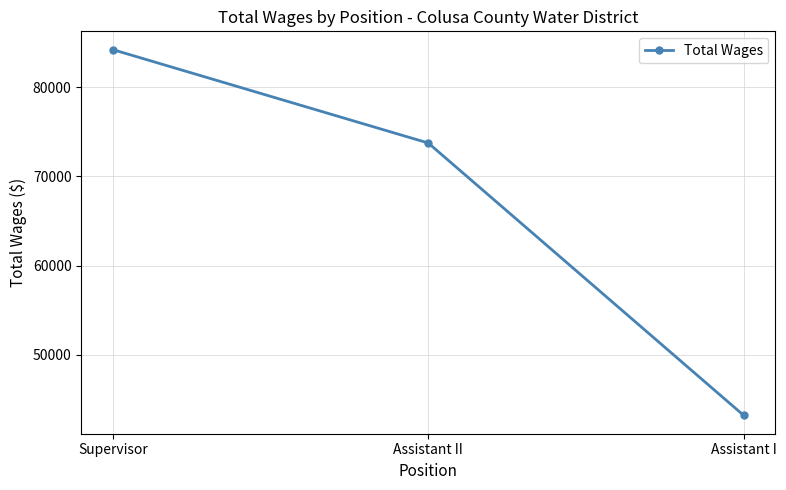

Read the value at Supervisor, to the nearest 100.

84200